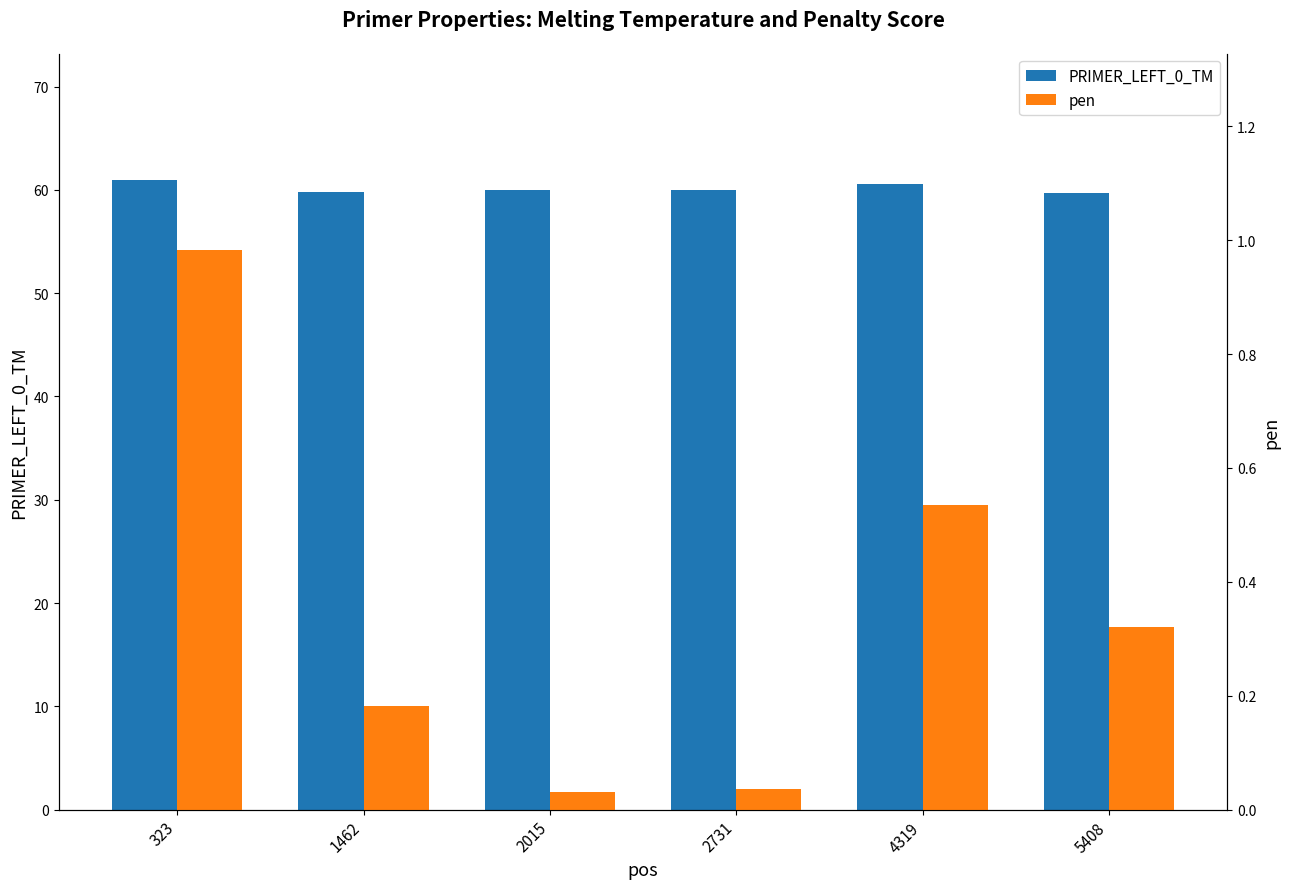

Read the PRIMER_LEFT_0_TM value at 4319.

60.5